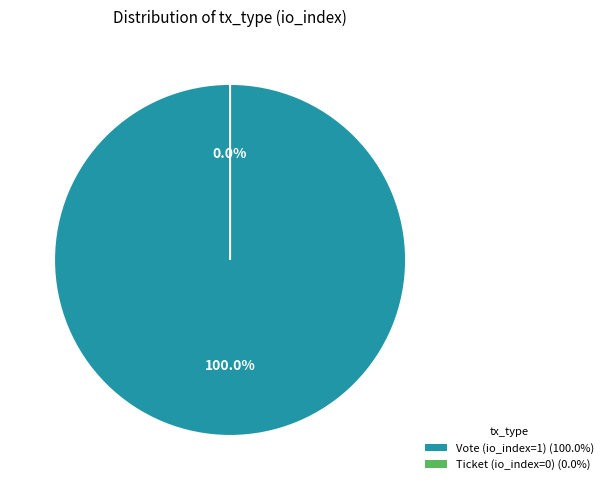

Does Vote (io_index=1) represent more than half of the total?

Yes